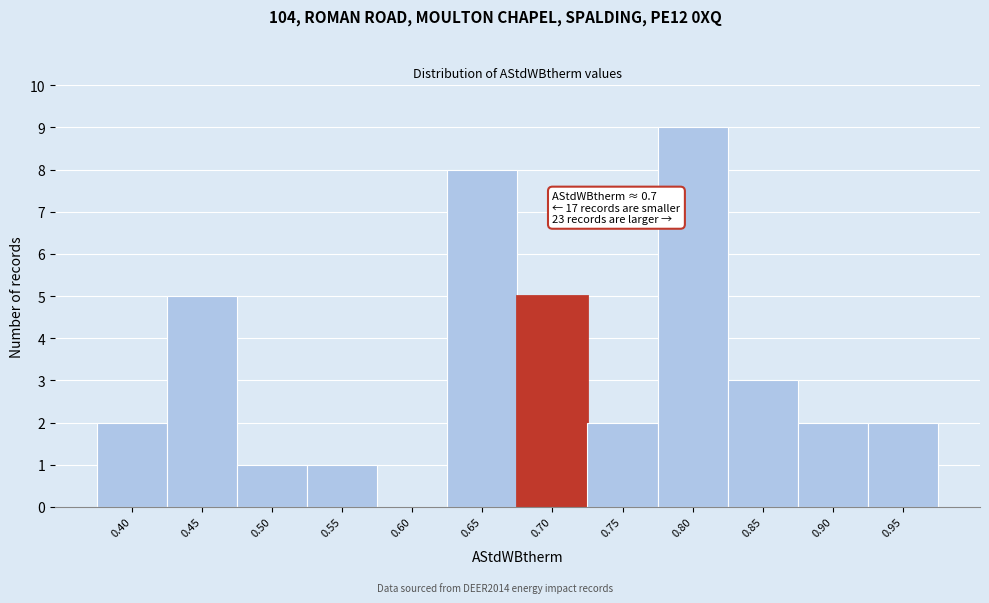

Reading right to left, transcribe all the data shown in this chart.

0.95=2	0.90=2	0.85=3	0.80=9	0.75=2	0.70=5	0.65=8	0.60=0	0.55=1	0.50=1	0.45=5	0.40=2